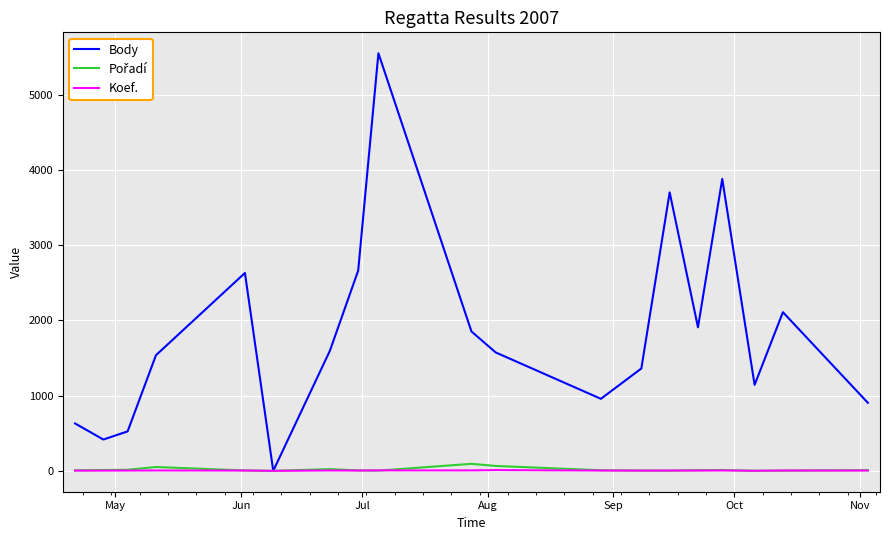

Which series has the largest range (max minus min)?

Body